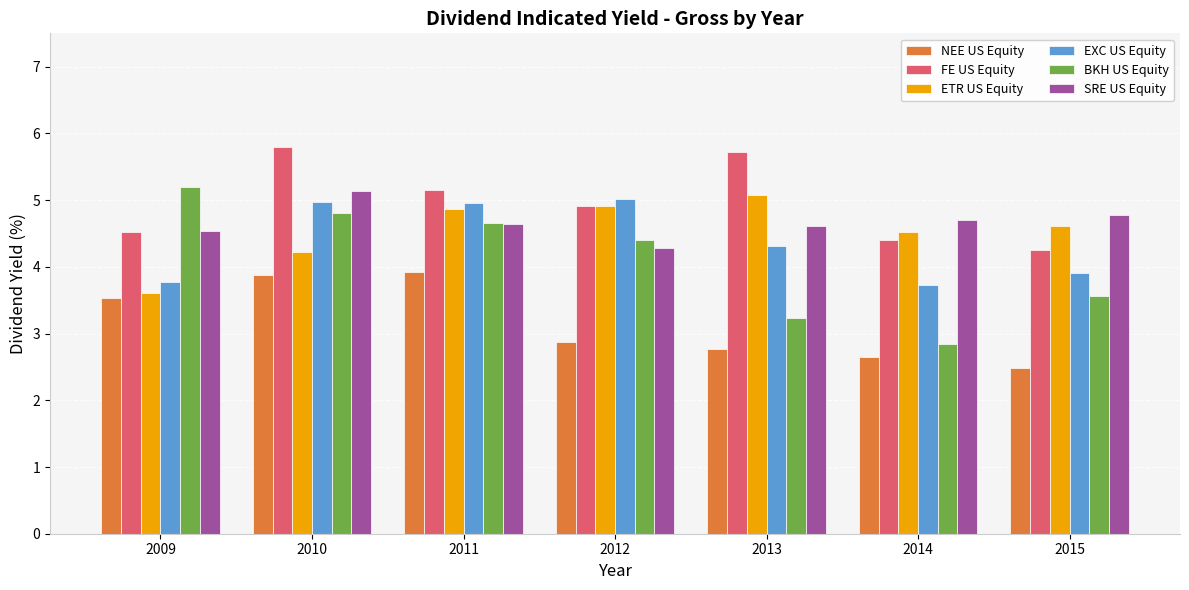

Reading left to right, transcribe all the data shown in this chart.

NEE US Equity: 3.5	3.9	3.9	2.9	2.8	2.6	2.5
FE US Equity: 4.5	5.8	5.2	4.9	5.7	4.4	4.2
ETR US Equity: 3.6	4.2	4.9	4.9	5.1	4.5	4.6
EXC US Equity: 3.8	5.0	5.0	5.0	4.3	3.7	3.9
BKH US Equity: 5.2	4.8	4.7	4.4	3.2	2.8	3.6
SRE US Equity: 4.5	5.1	4.6	4.3	4.6	4.7	4.8